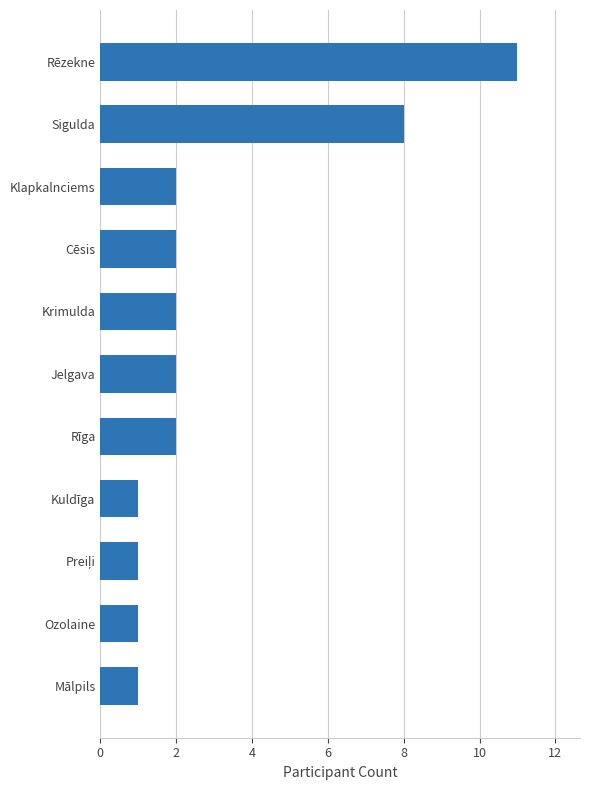

At which label is the value closest to 6?

Sigulda